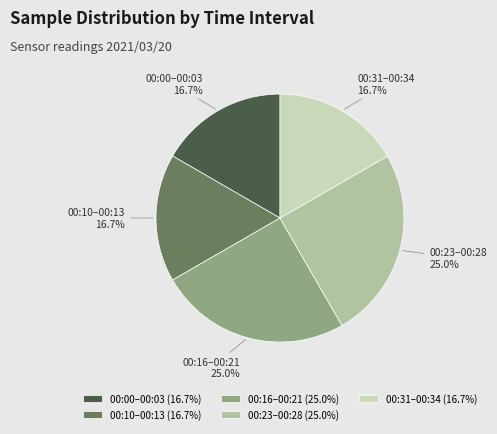

Approximately how many times larger is the value at 00:10–00:13 compared to 00:00–00:03?

1.0